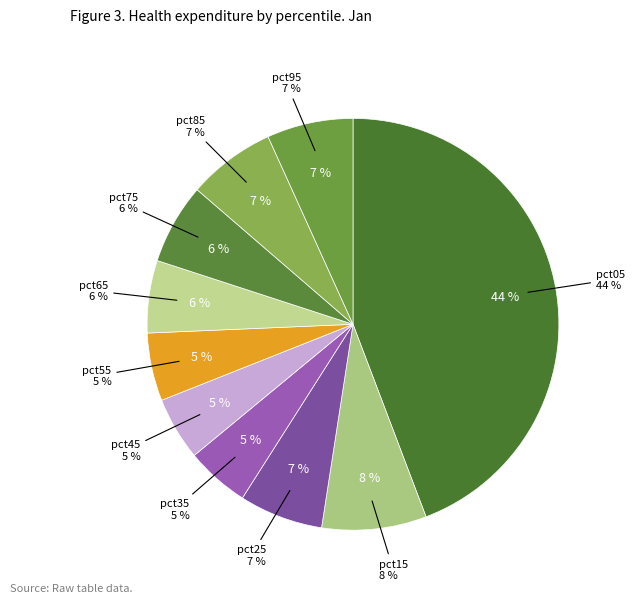

To the nearest percent, what is the difference between the largest and smallest slice percentages?

39%